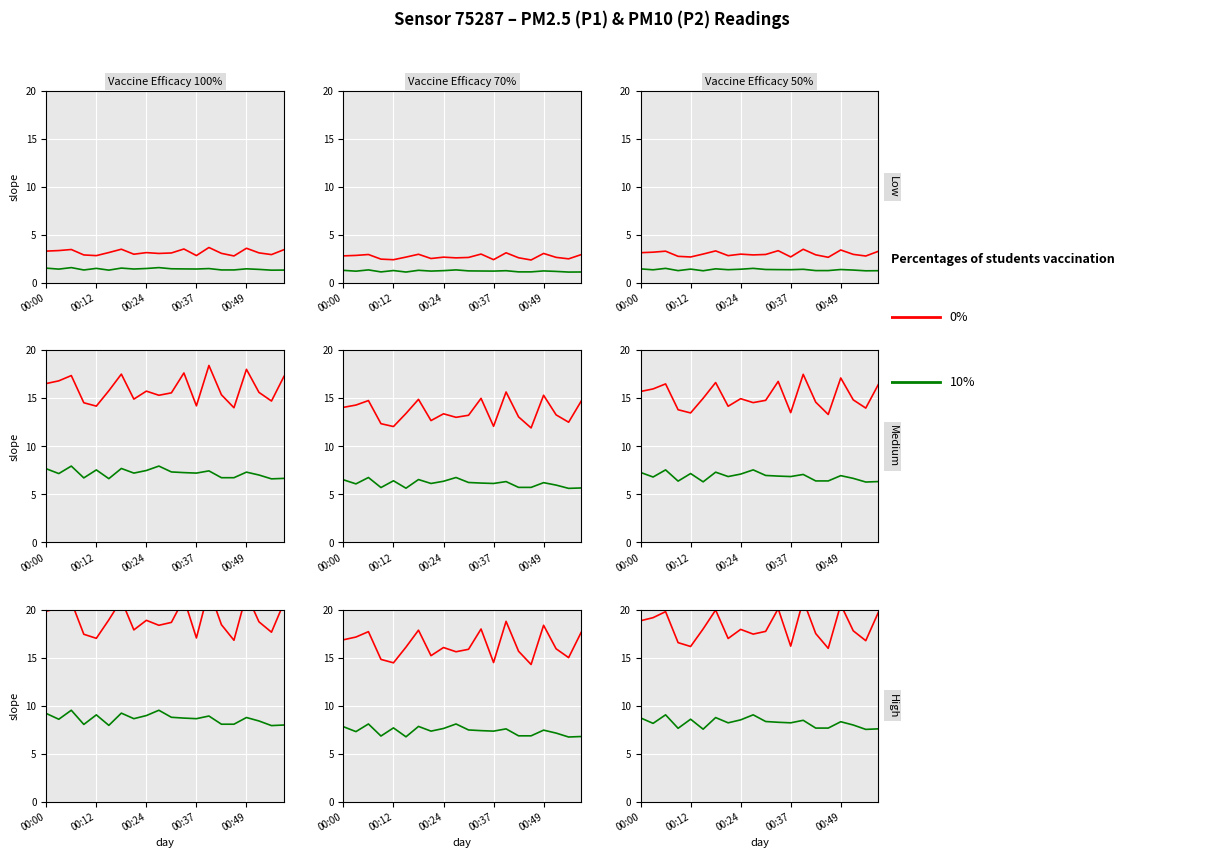

At which label does P2 first exceed 8?

00:00